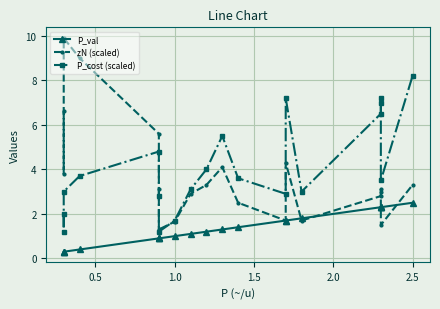

How many lines are shown in the chart?

3